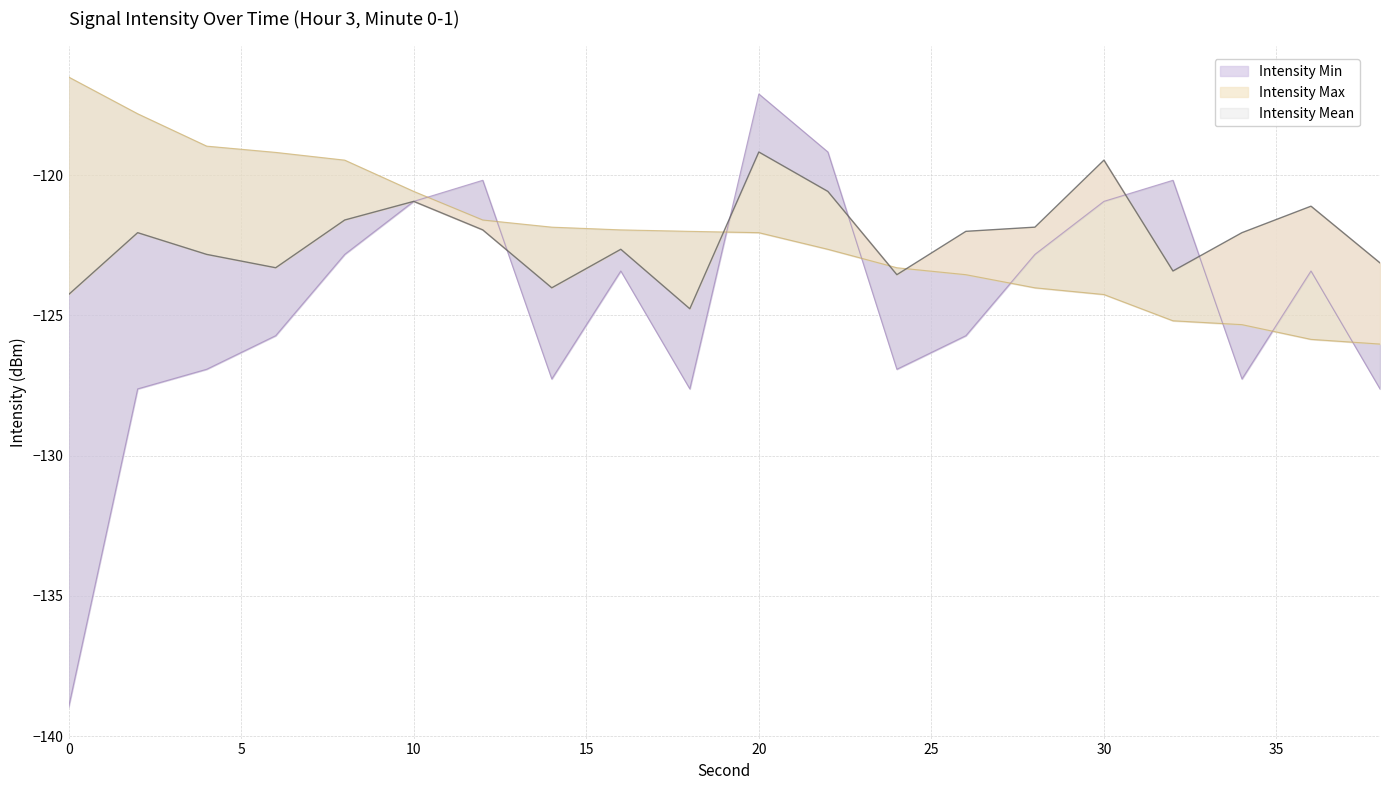

What is the approximate value of intensity_max at 10?

-120.6